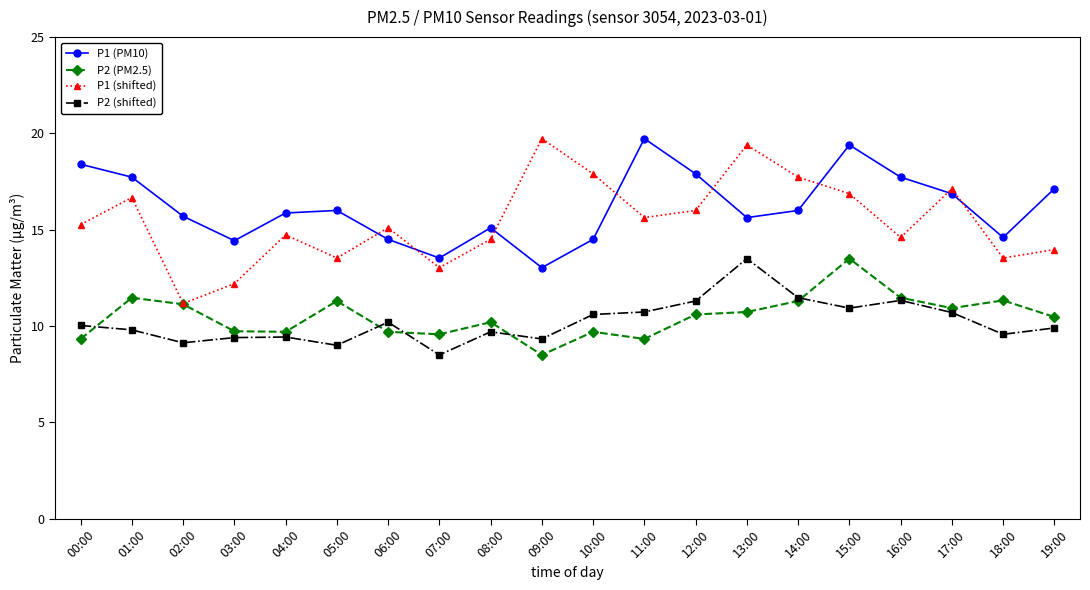

What is the smallest value displayed?

8.5